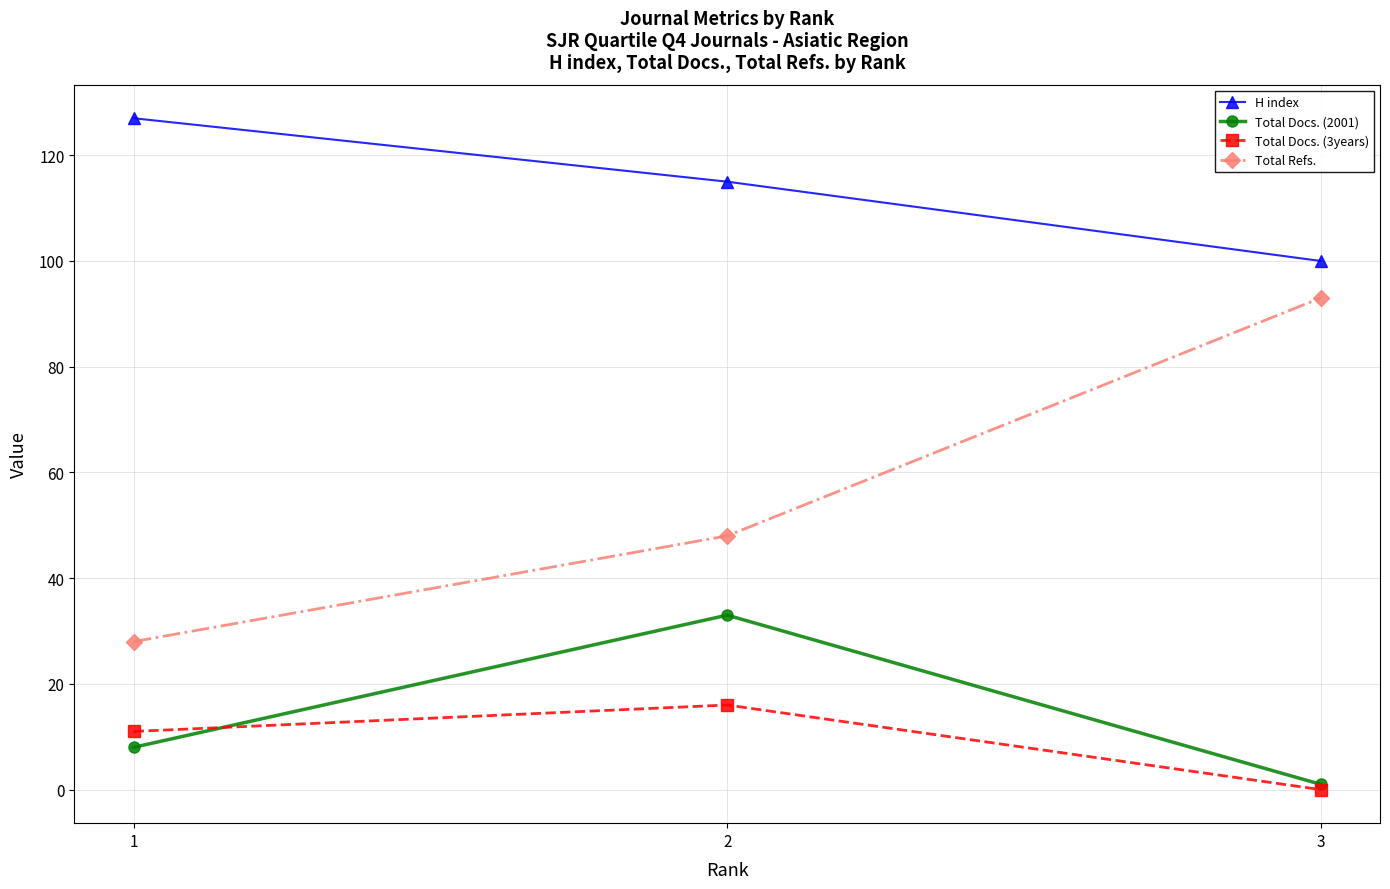

What is the value of the Total Docs. (3years) point at the 1st from the left?

11